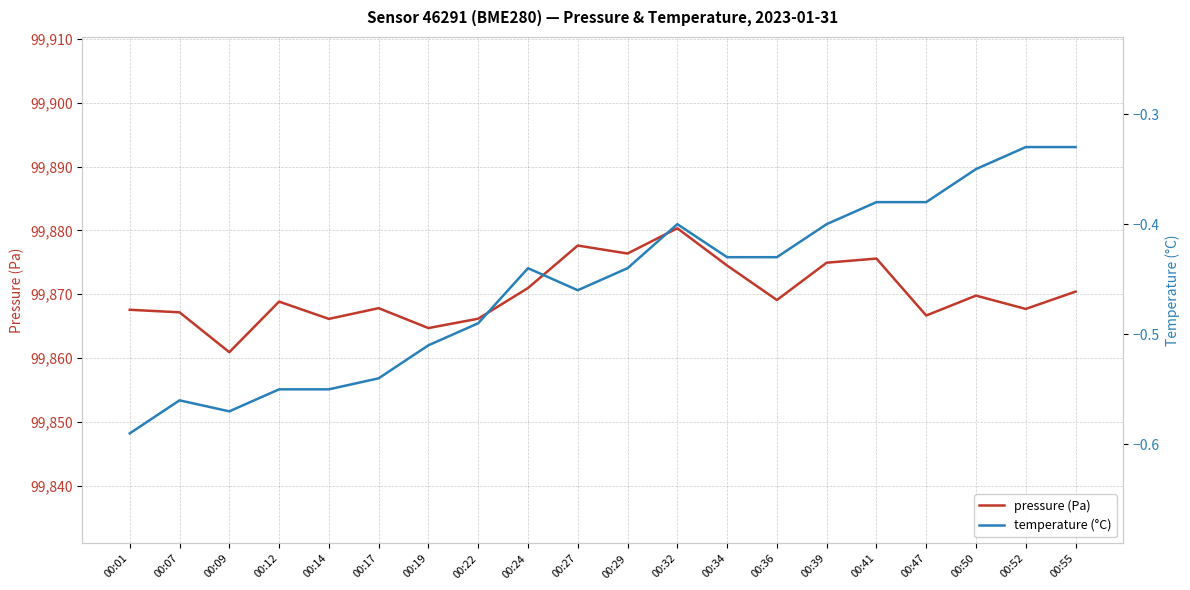

Rank the series at 00:19 from lowest to highest value.

temperature (°C), pressure (Pa)